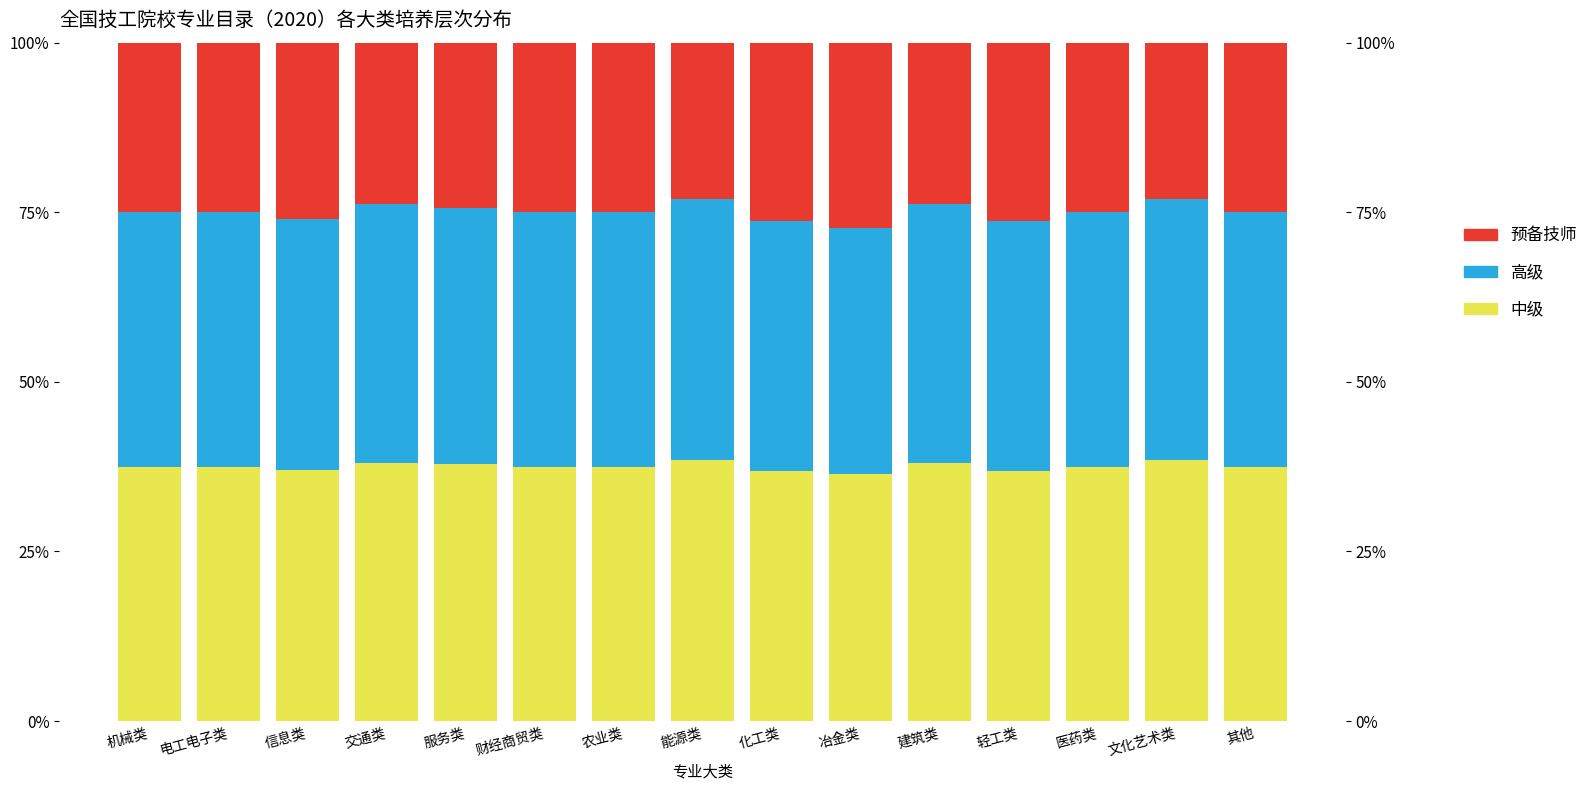

List the series in order of their peak value, lowest first.

预备技师, 中级, 高级